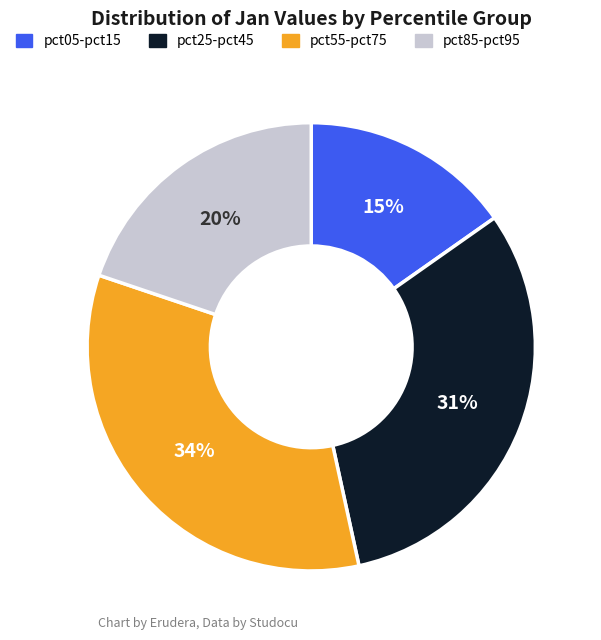

To the nearest percent, what is the average slice percentage?

25%